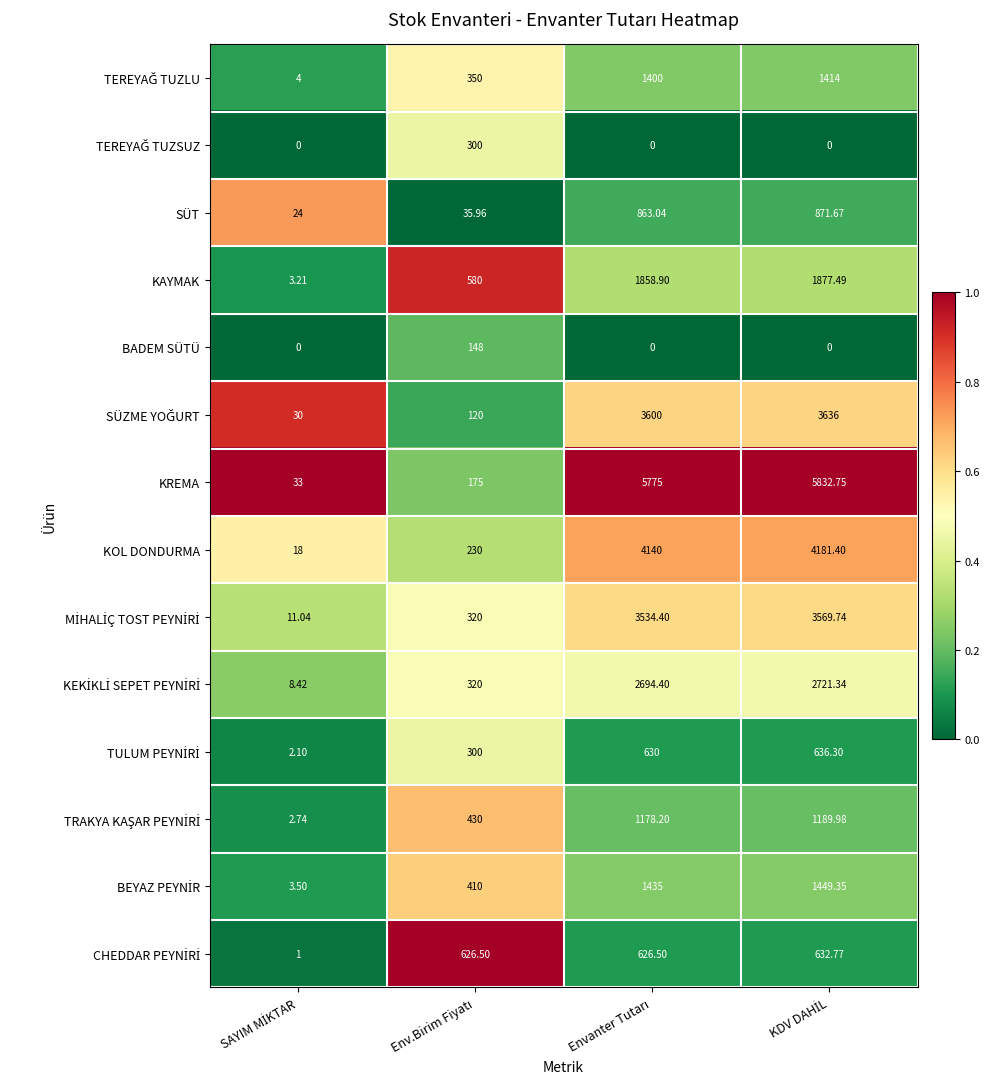

Which series has the largest range (max minus min)?

KREMA